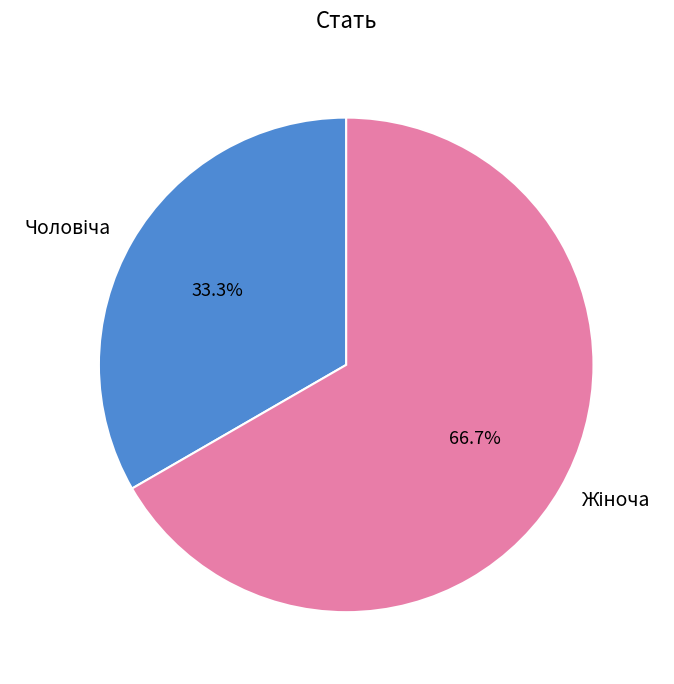

Does any single category account for the majority?

Yes